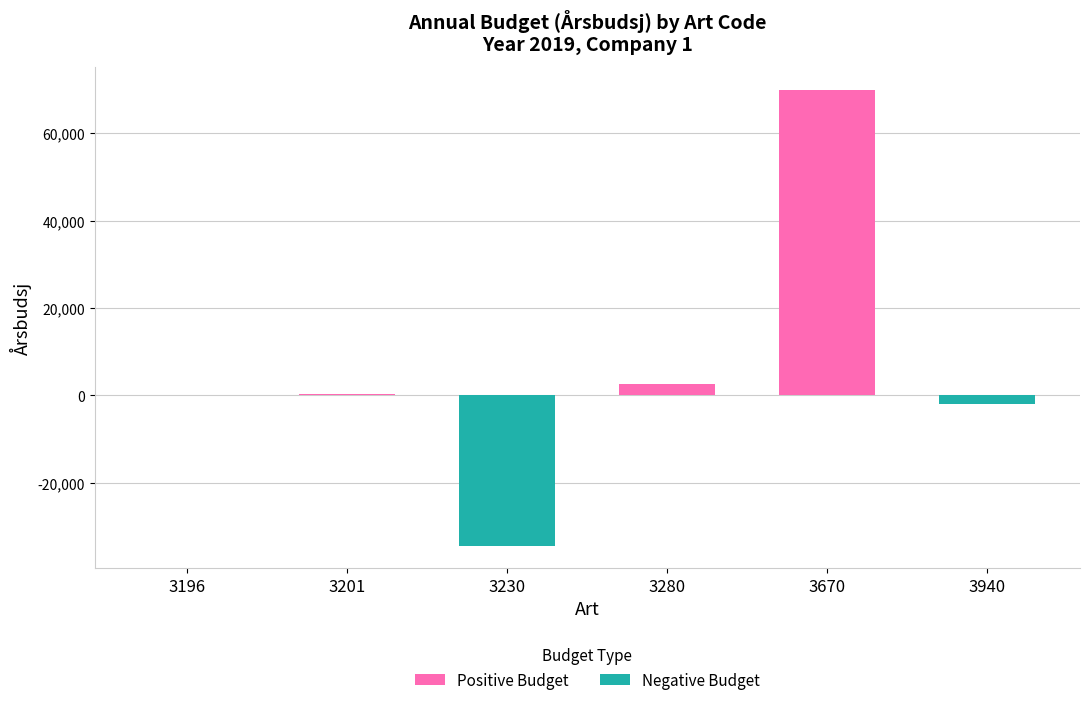

Is the value of Positive Budget at 3940 greater than the value of Negative Budget at 3201?

No